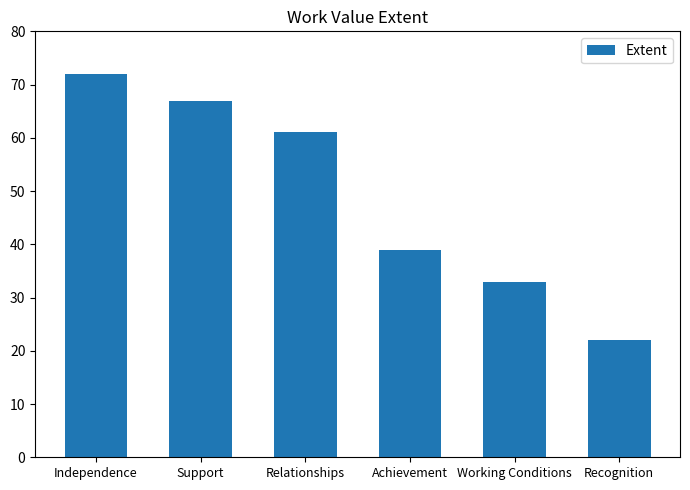

Where does the data first go above 61?

Independence